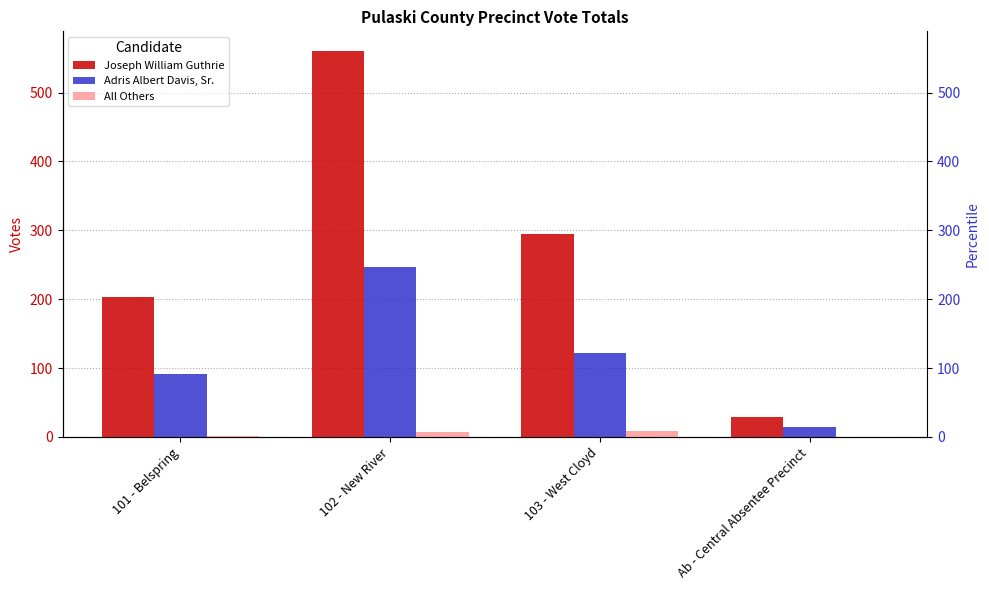

Between 101 - Belspring and Ab - Central Absentee Precinct, which series saw the biggest shift?

Joseph William Guthrie